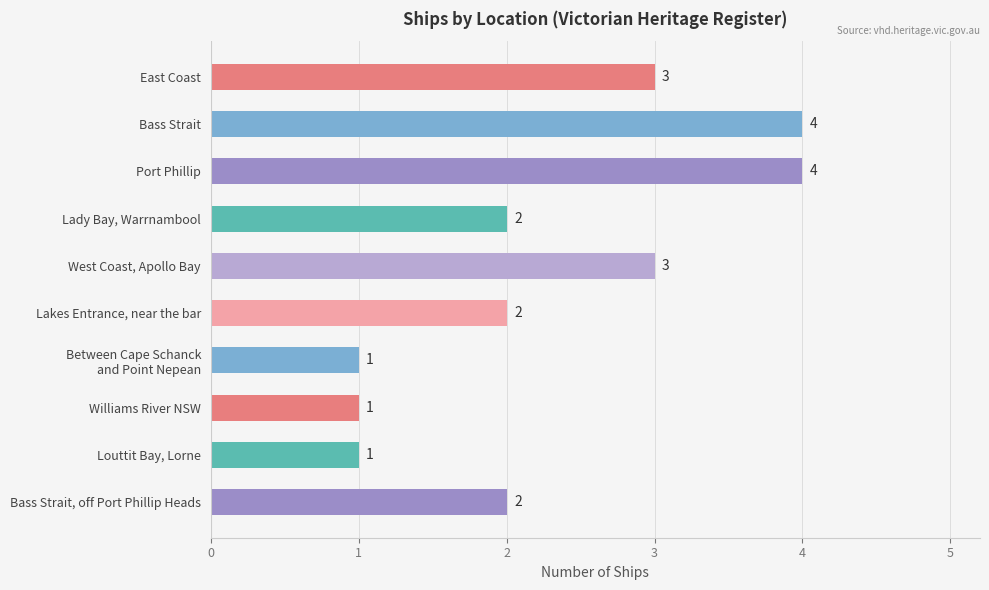

Count the values in the range 1 to 3.

8